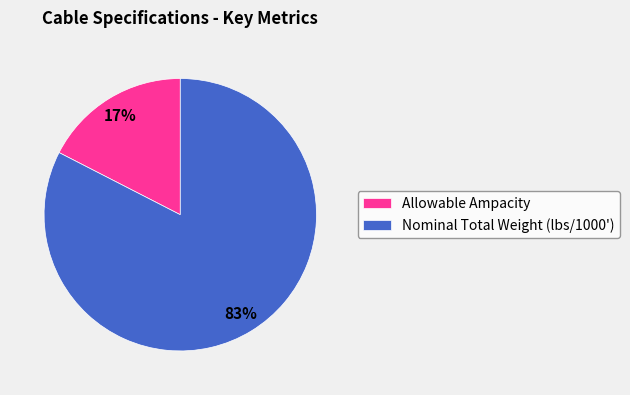

To the nearest percent, what portion does Allowable Ampacity represent?

17%